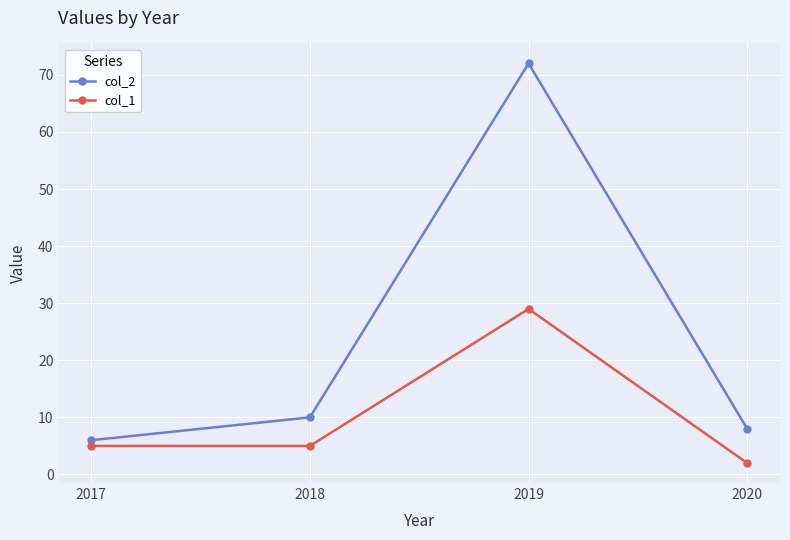

Is it true that col_2 equals 6 at 2017?

True